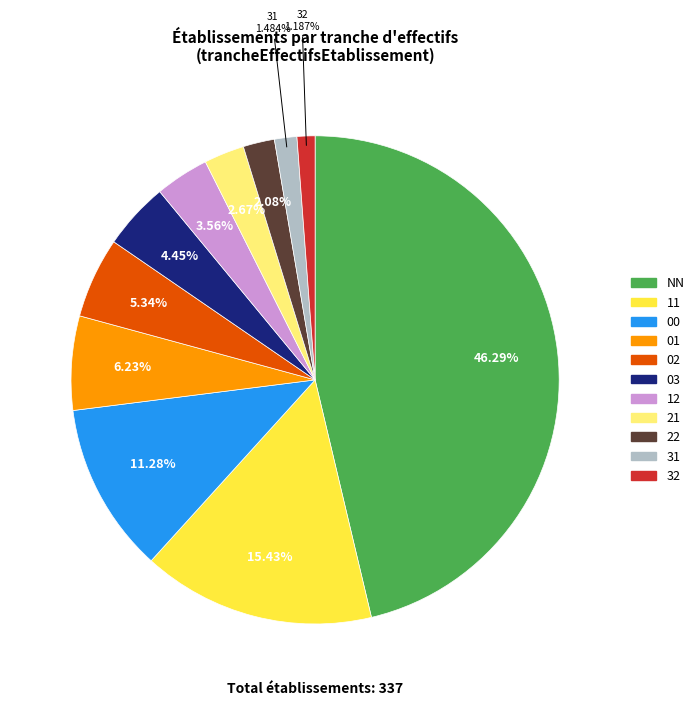

To the nearest percent, what portion does NN represent?

46%